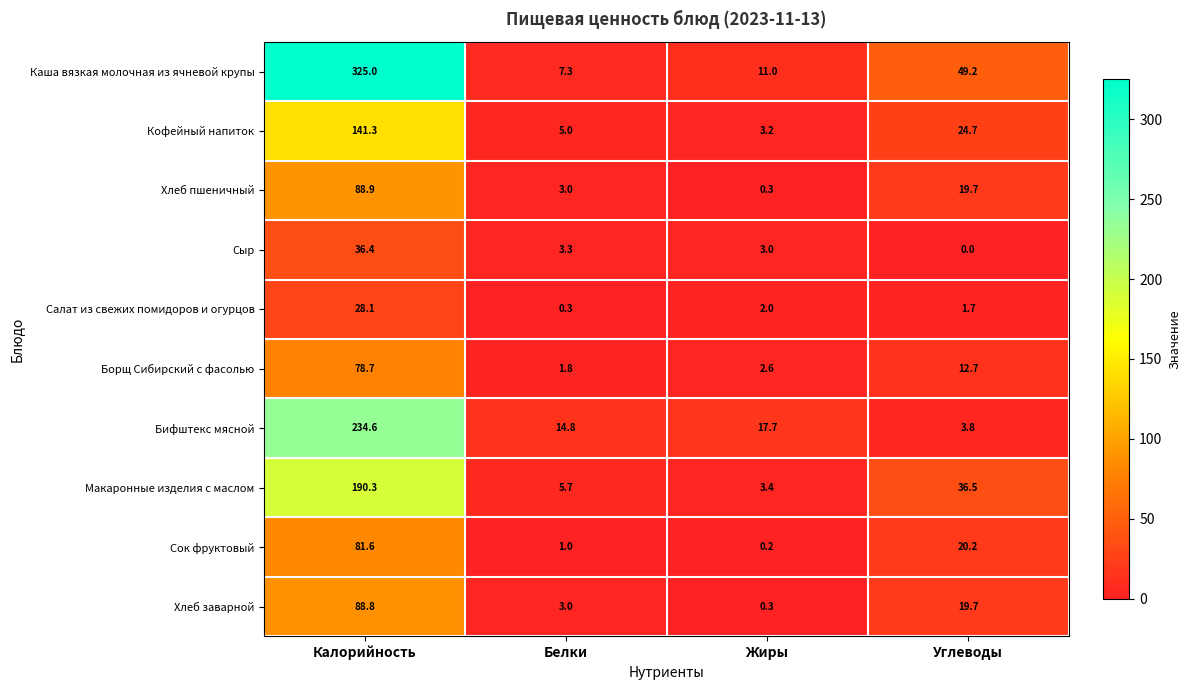

Which category has the lowest value across all series?

Углеводы